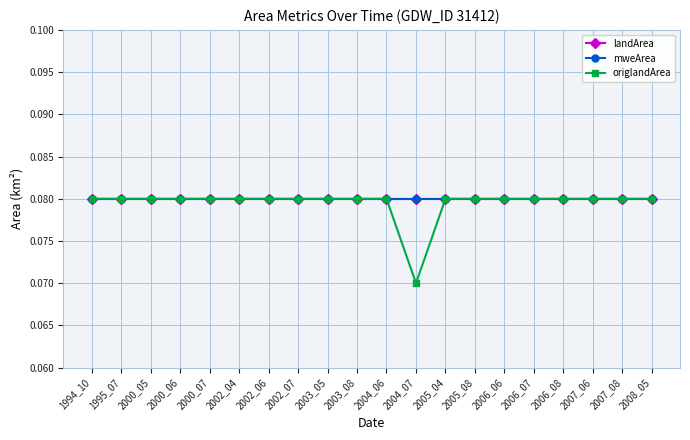

Does the chart have visible grid lines?

Yes